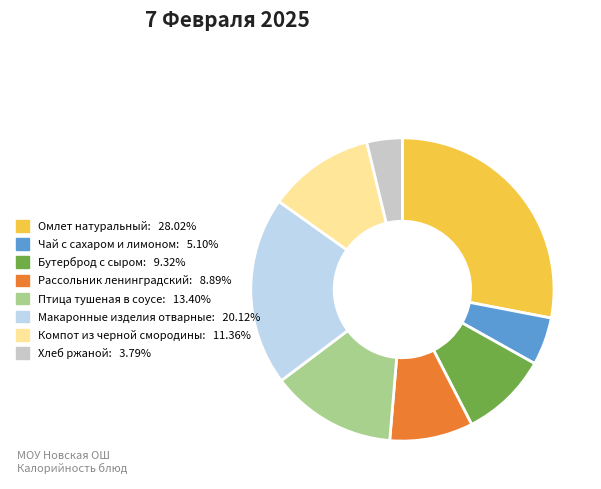

Which slice is the largest?

Омлет натуральный